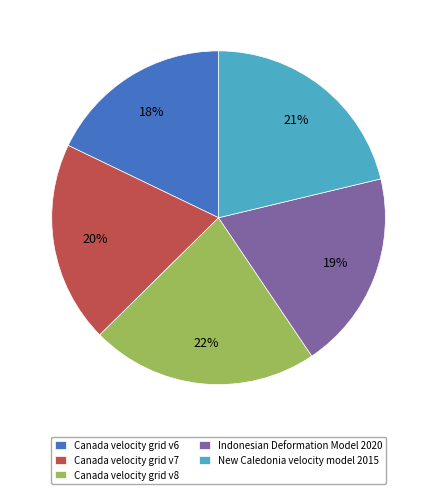

The New Caledonia velocity model 2015 slice represents 21% of the pie. True or false?

True